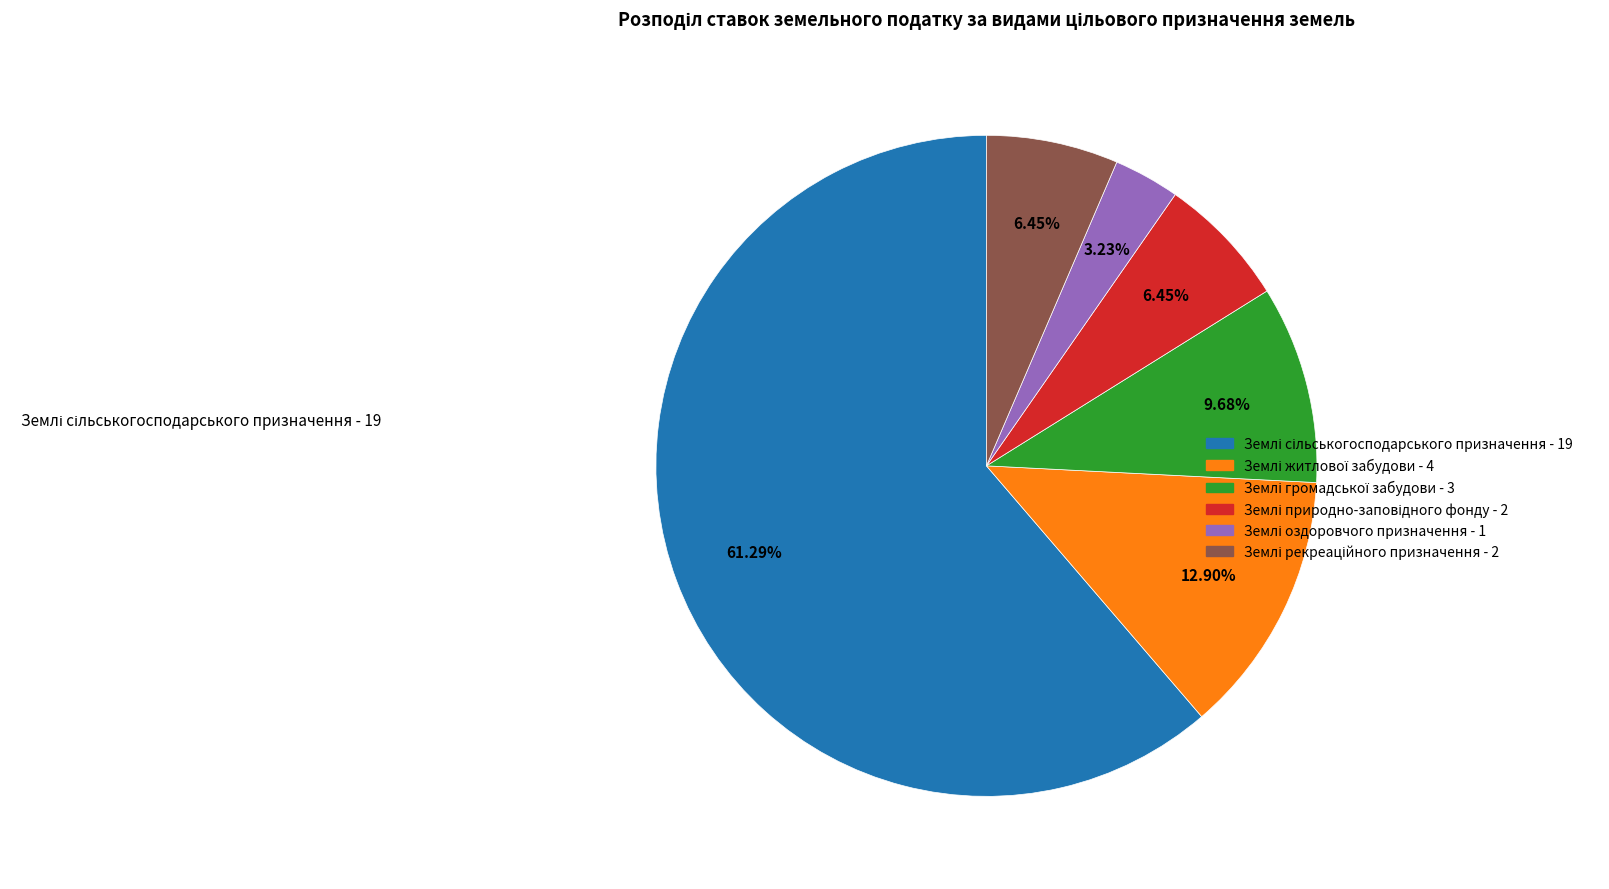

Does any single category account for the majority?

Yes